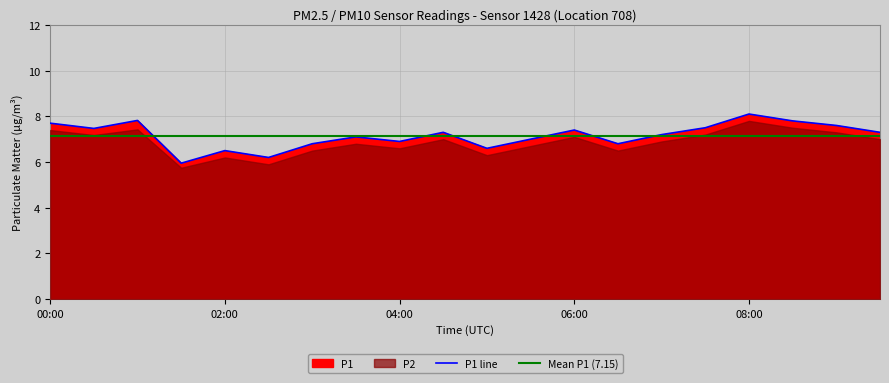

What is the change in value from 05:30 to 08:00?

+1.1